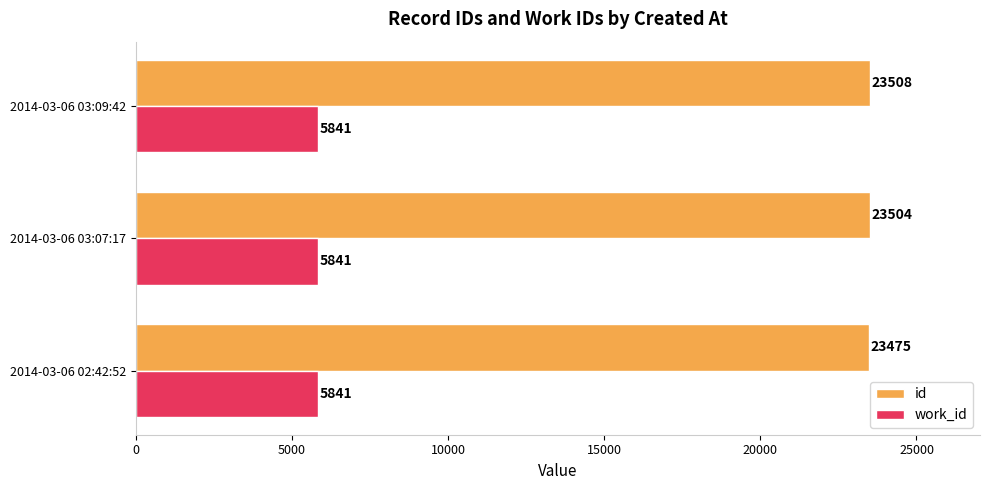

What is the spread (max minus min) of values at 2014-03-06 02:42:52?

17634